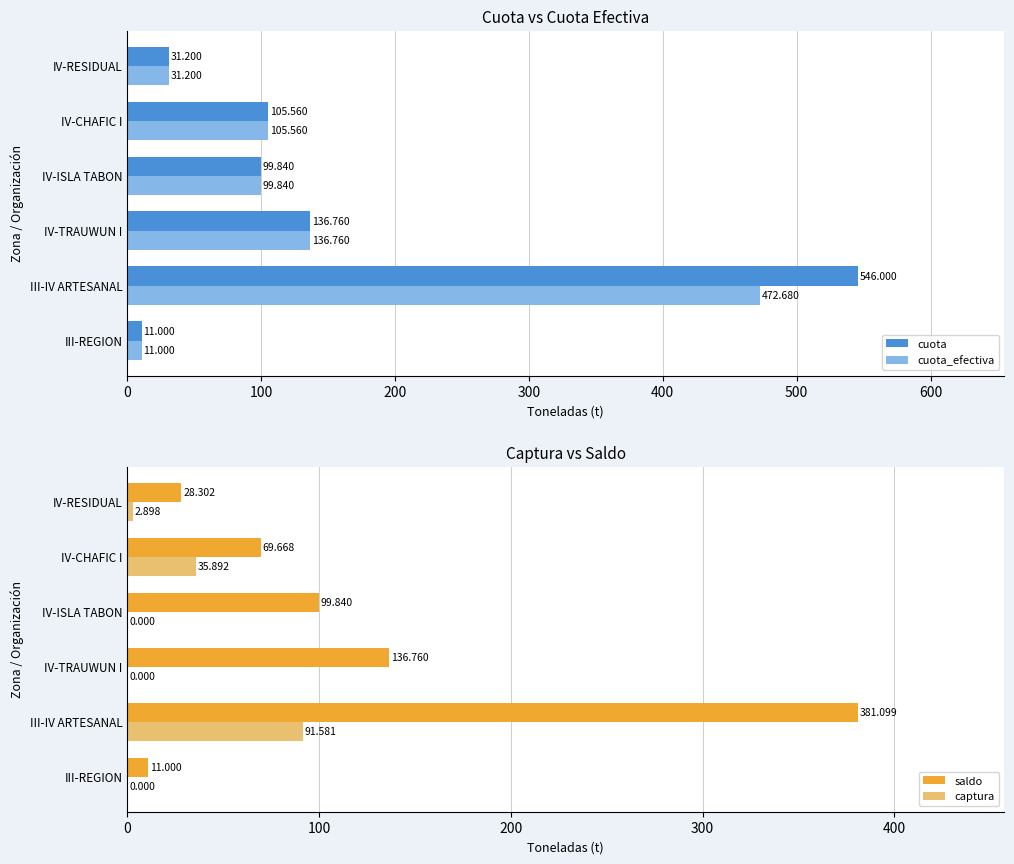

True or false: cuota has a value of 915.7 at III-IV ARTESANAL.

False